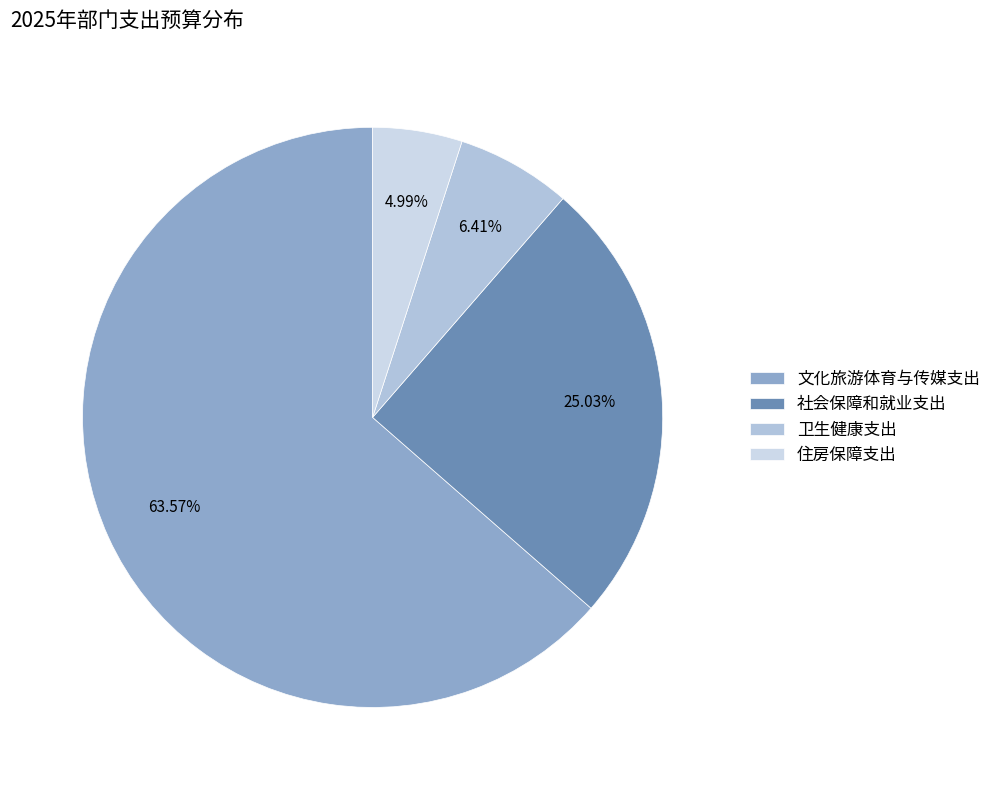

To the nearest percent, what is the average slice percentage?

25%